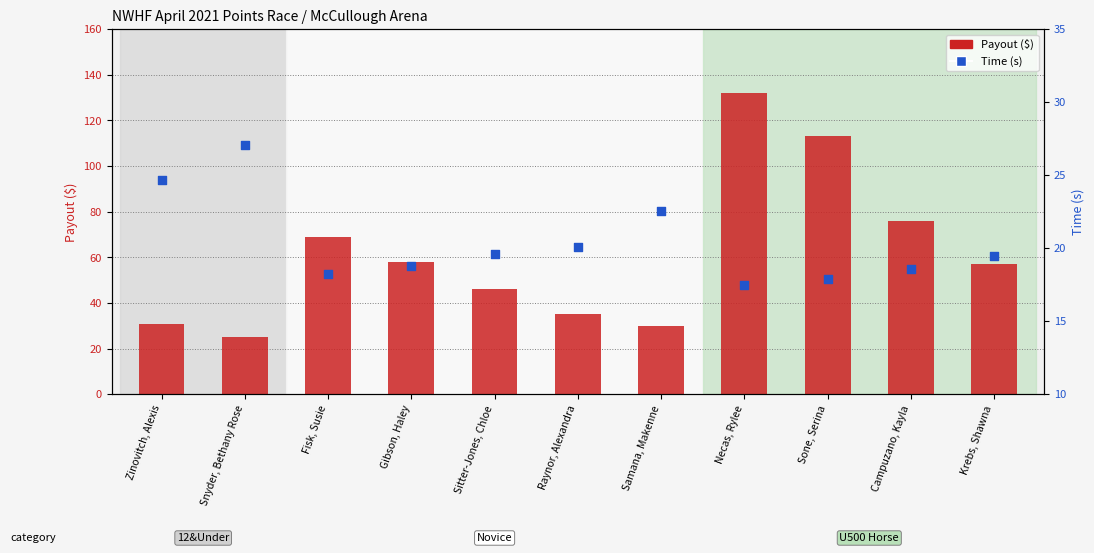

Which series has the largest Y range (max minus min)?

Payout ($)